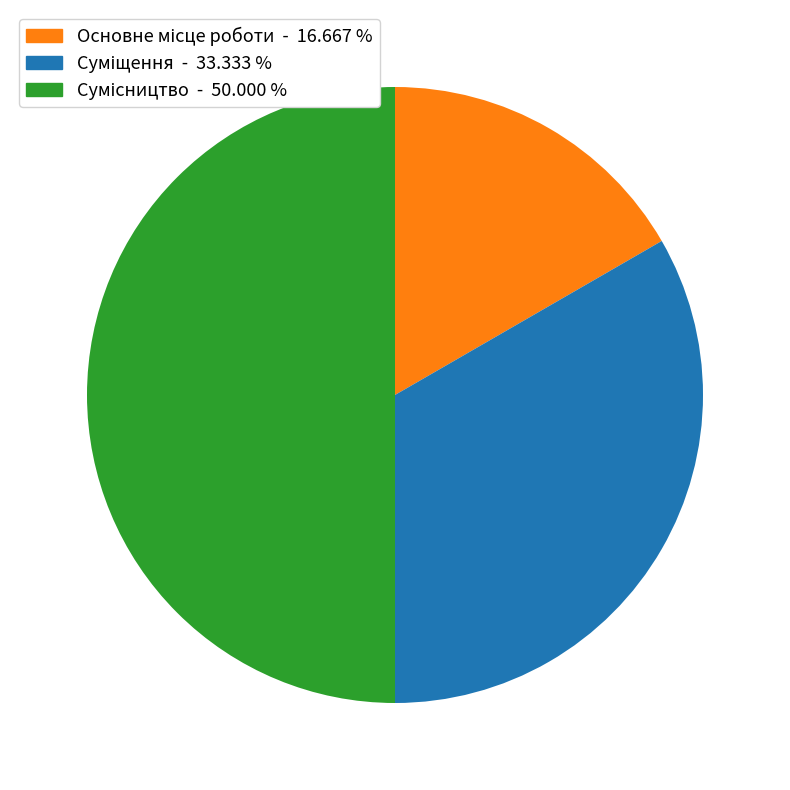

Which category has the smallest portion of the pie?

Основне місце роботи